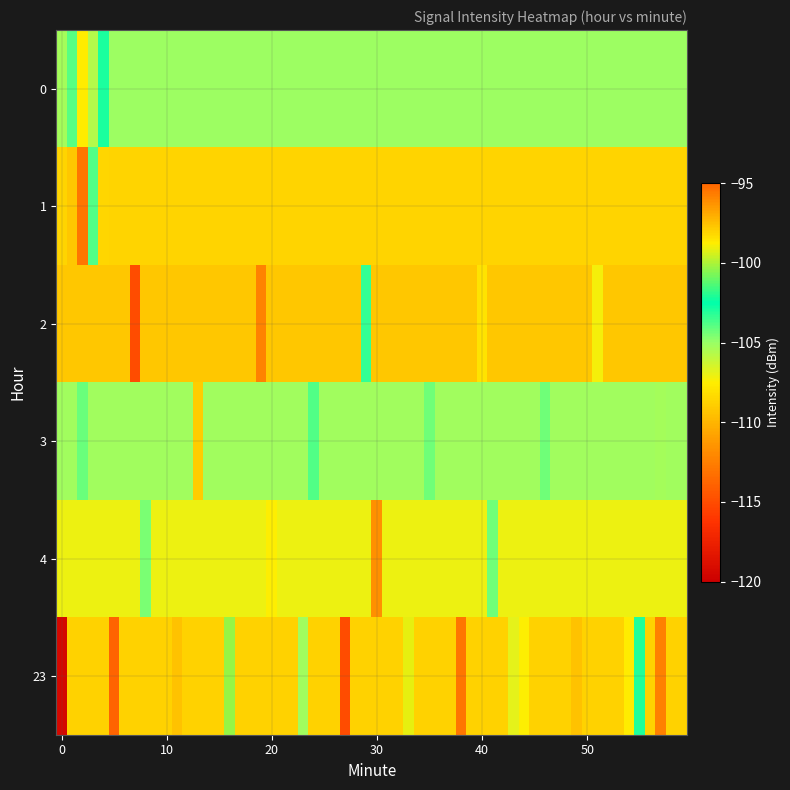

Which series has the largest total across all categories?

2